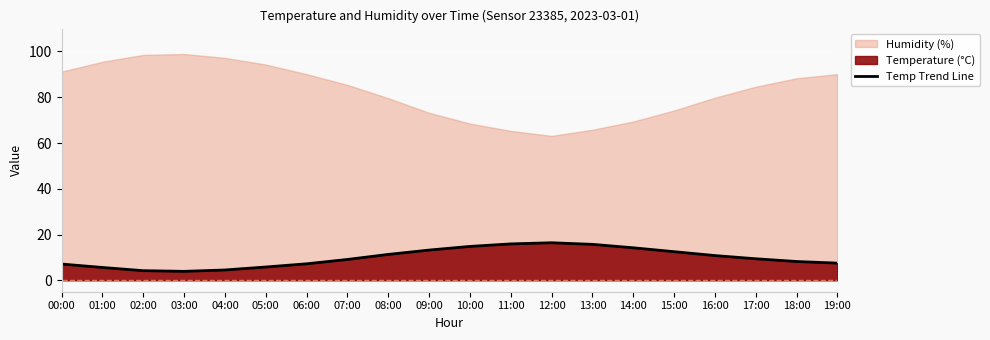

What is the difference between the values at 04:00 and 07:00?

4.6